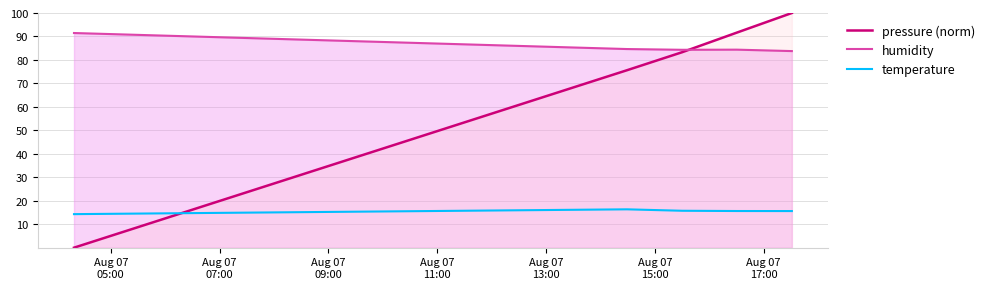

Which series has the largest total across all categories?

humidity